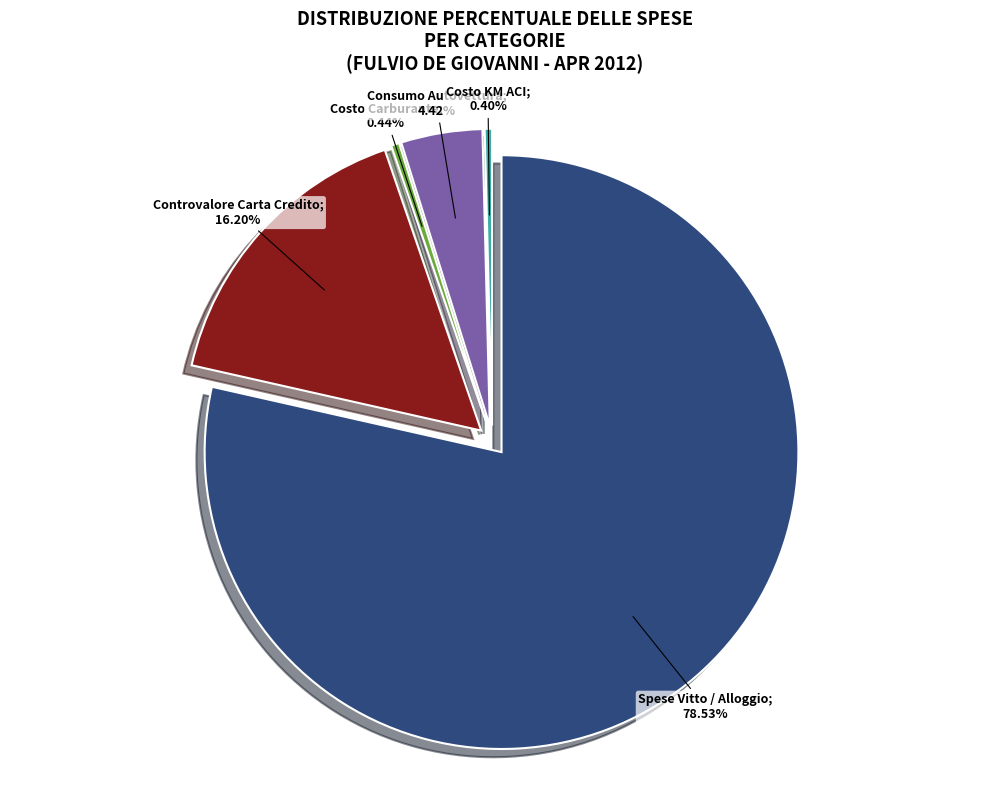

Is the sum of Spese Vitto / Alloggio and Anticipo Carta Credito greater than half?

Yes